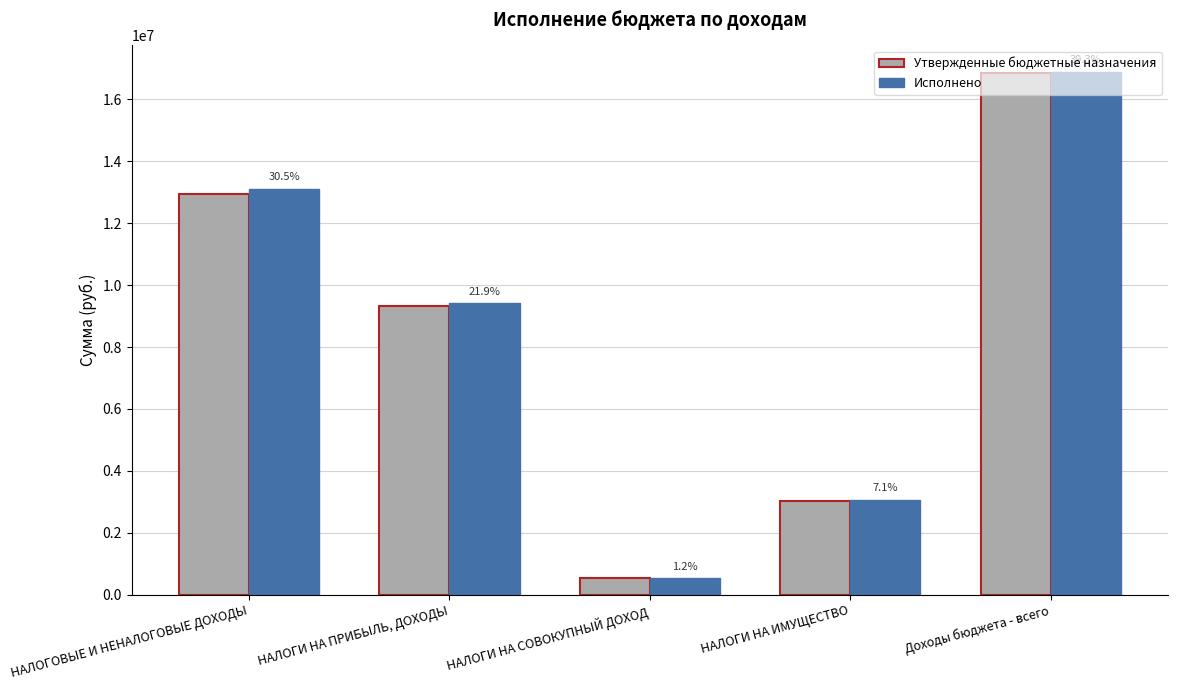

What is the smallest value displayed?

520900.0